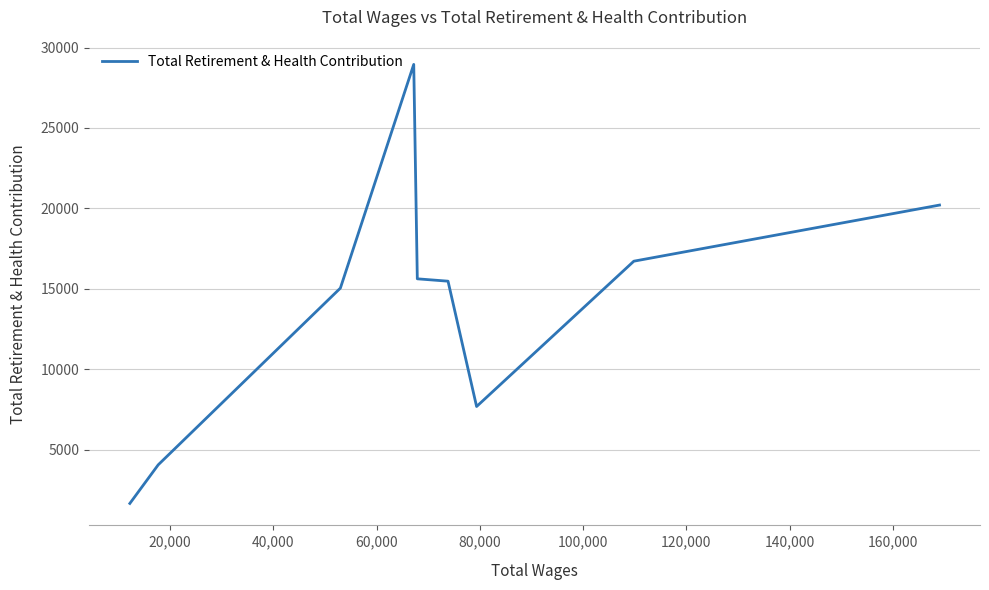

Is this an area chart (filled region under the line)?

No